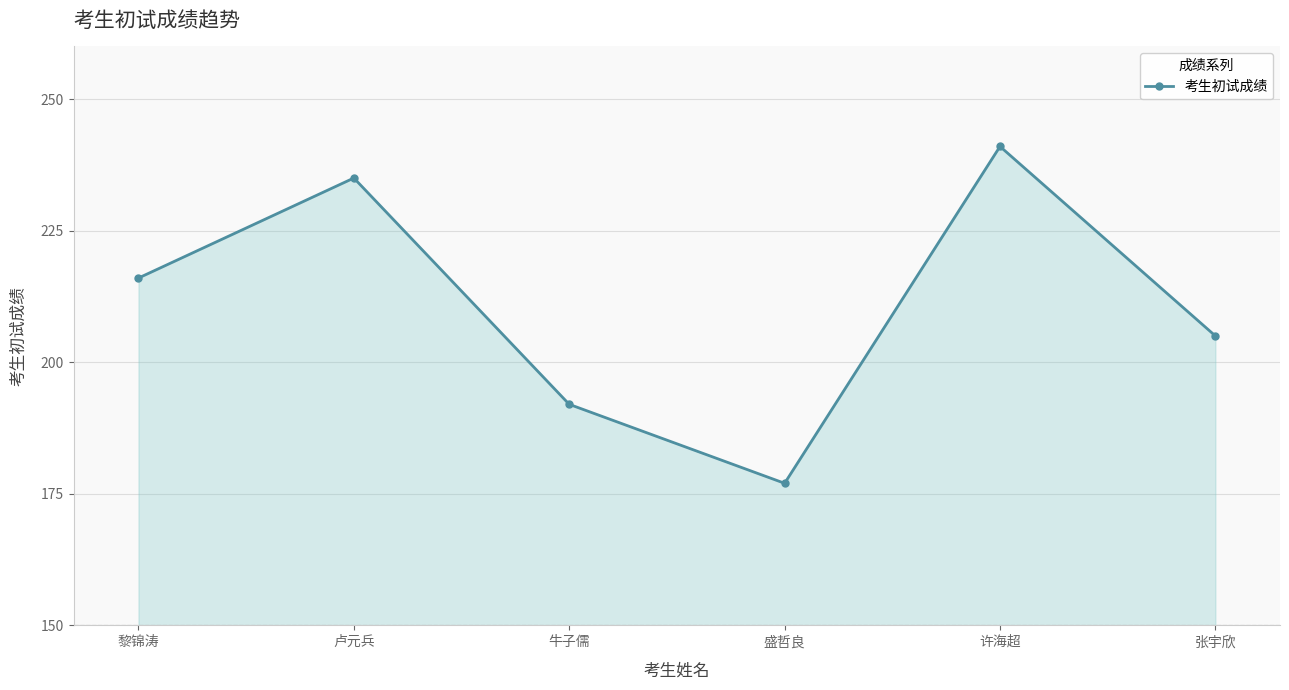

Rank the categories by value from lowest to highest.

盛哲良, 牛子儒, 张宇欣, 黎锦涛, 卢元兵, 许海超